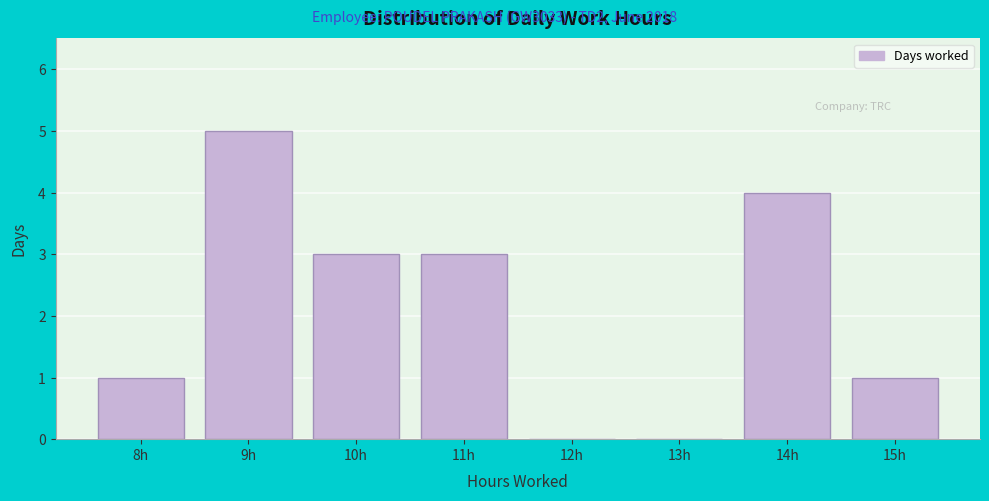

Reading left to right, list all the values displayed in this chart.

8h=1	9h=5	10h=3	11h=3	12h=0	13h=0	14h=4	15h=1